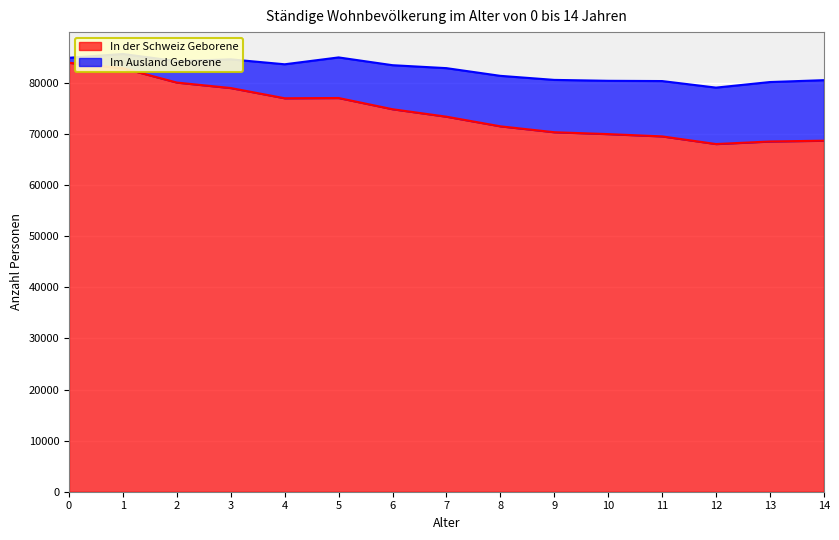

Reading left to right, what are all the values shown in this chart?

83925	82856	80054	78983	76985	77035	74839	73379	71497	70339	69972	69526	68028	68528	68683